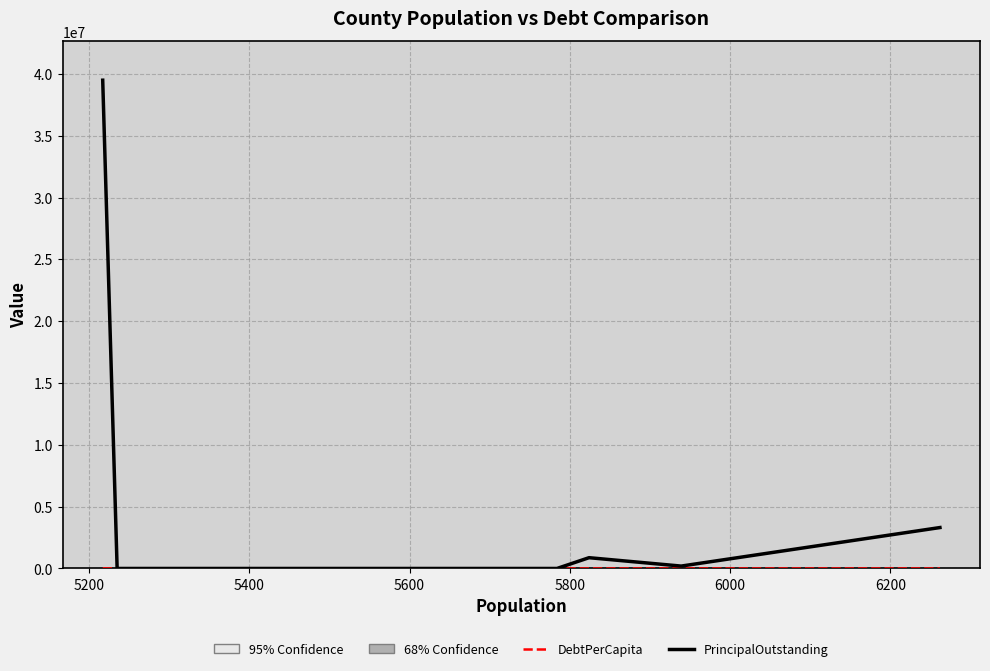

What is the greatest value displayed?

39495000.0